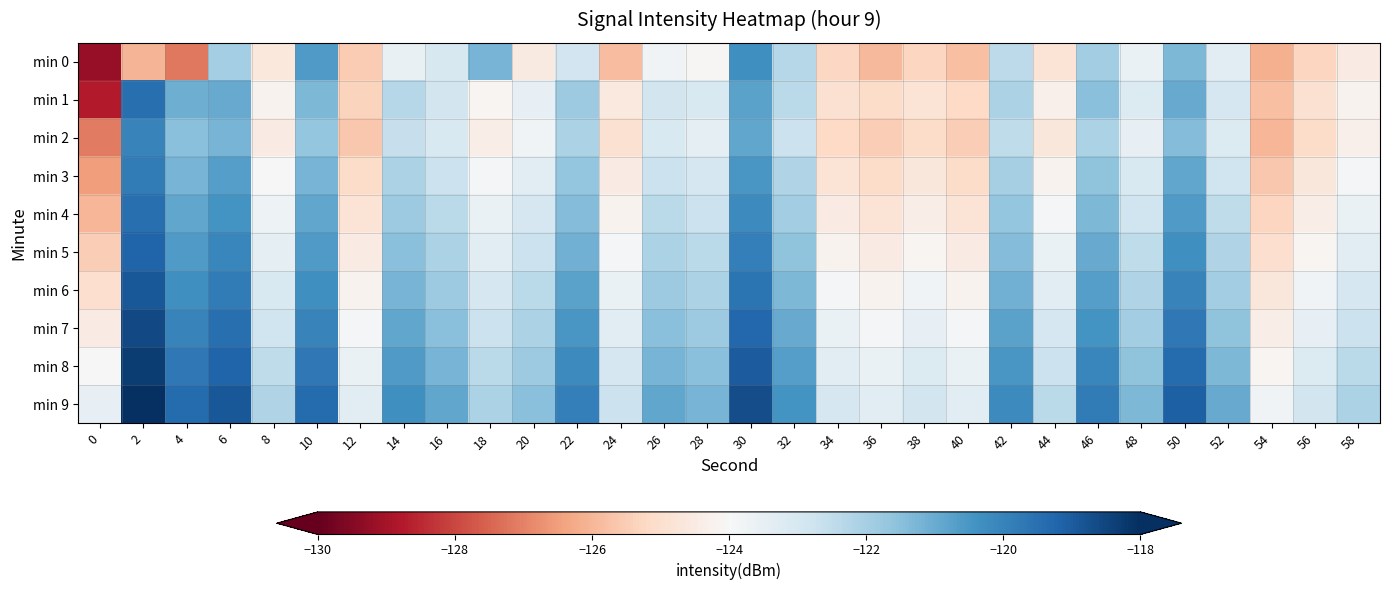

Which series has the largest total across all categories?

min 9